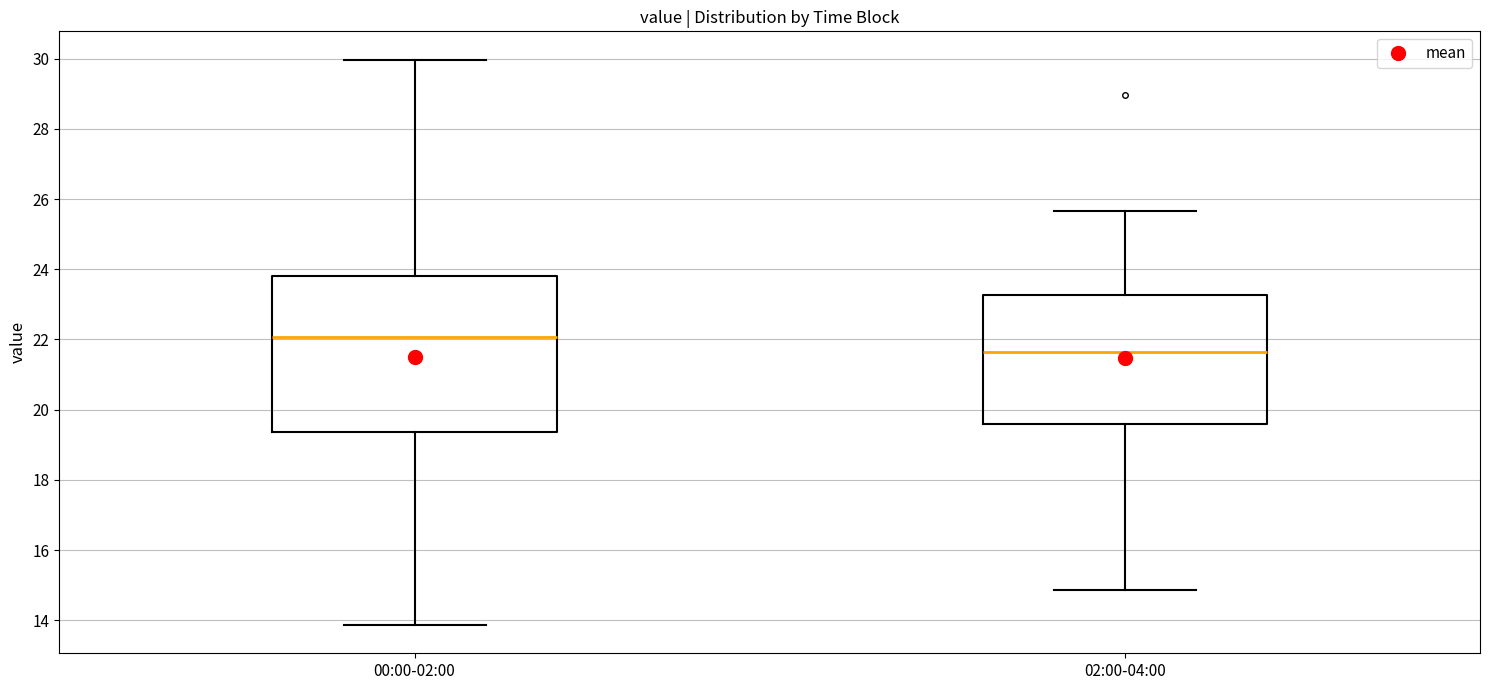

Reading left to right, transcribe this box plot: for each box, give where its median line is, the range the box spans, and where its two whiskers end, as read against the y-axis. The values are not printed on the chart, so give them approximately, as read against the axis.

00:00-02:00: median 22.0, box 19.4 to 23.8, whiskers 13.8 to 30.0
02:00-04:00: median 21.6, box 19.6 to 23.2, whiskers 14.8 to 25.6